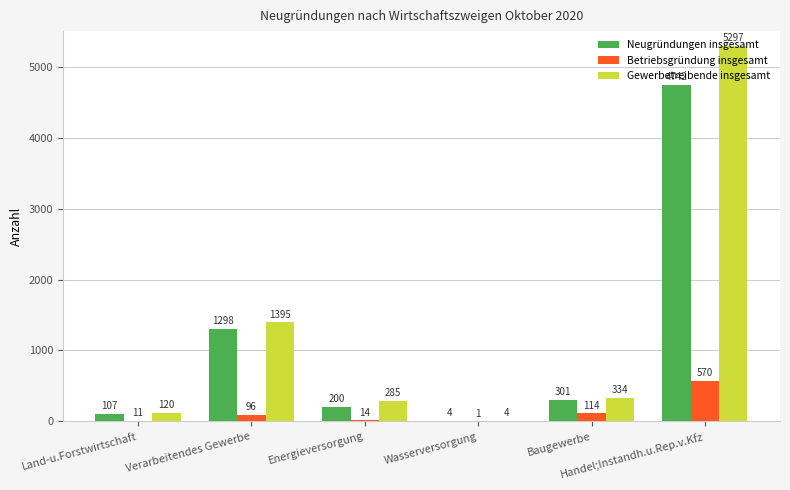

Reading left to right, list all the values displayed in this chart.

Neugründungen insgesamt: Land-u.Forstwirtschaft=107	Verarbeitendes Gewerbe=1298	Energieversorgung=200	Wasserversorgung=4	Baugewerbe=301	Handel;Instandh.u.Rep.v.Kfz=4742
Betriebsgründung insgesamt: Land-u.Forstwirtschaft=11	Verarbeitendes Gewerbe=96	Energieversorgung=14	Wasserversorgung=1	Baugewerbe=114	Handel;Instandh.u.Rep.v.Kfz=570
Gewerbetreibende insgesamt: Land-u.Forstwirtschaft=120	Verarbeitendes Gewerbe=1395	Energieversorgung=285	Wasserversorgung=4	Baugewerbe=334	Handel;Instandh.u.Rep.v.Kfz=5297